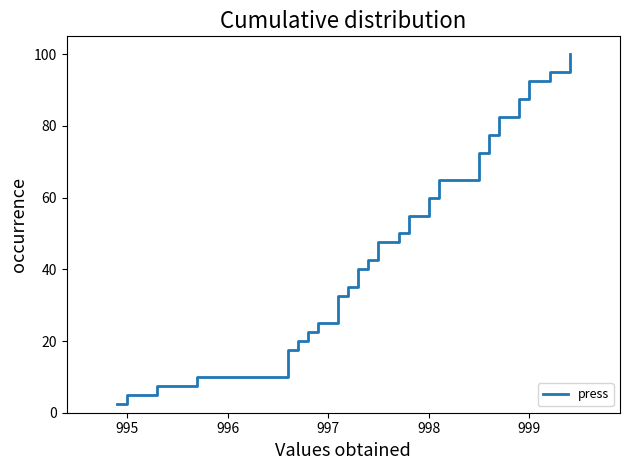

What is the difference between the maximum and minimum values?

97.5